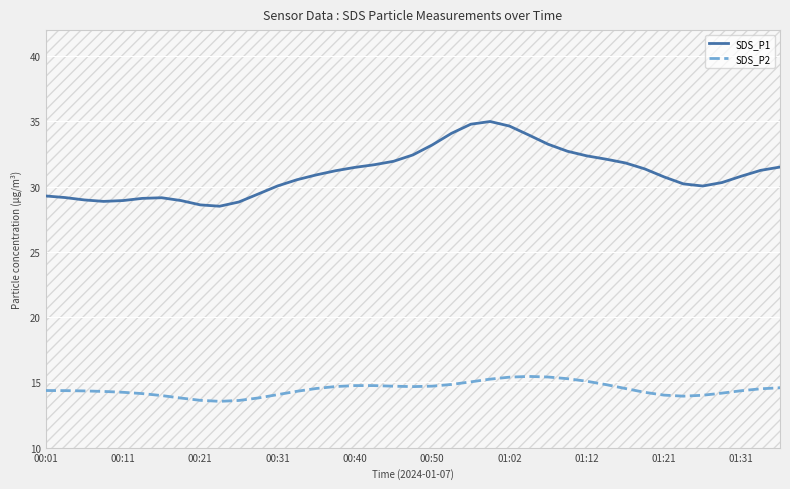

True or false: SDS_P2 has more than 2 points higher than both neighbors.

False